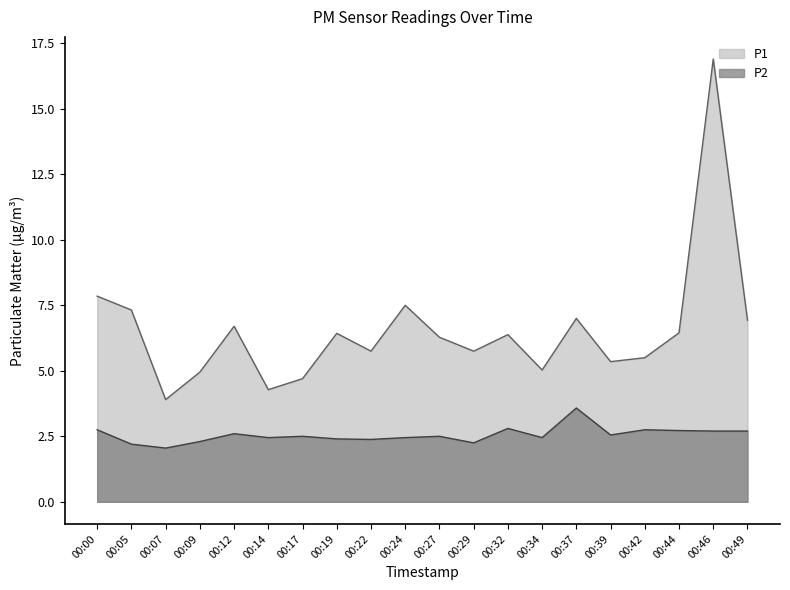

Count the number of data series in this chart.

2